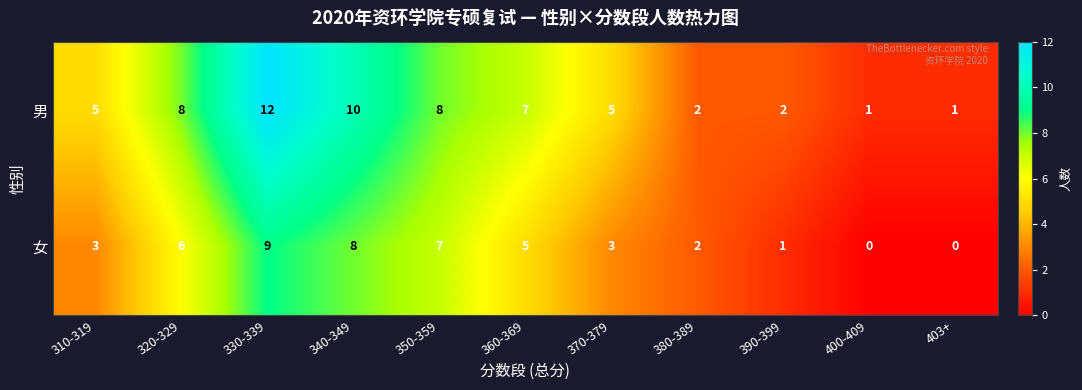

Which series has the widest spread of values?

男